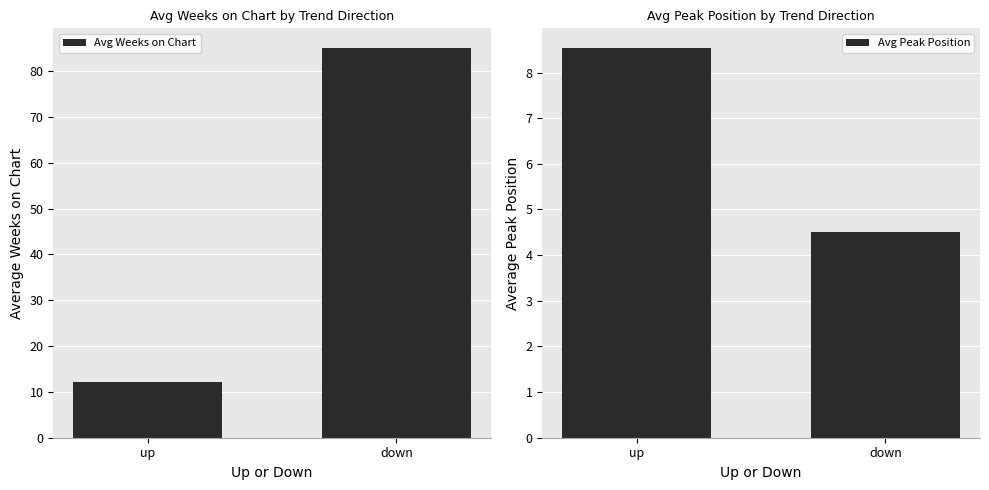

How many distinct data groups are displayed?

2